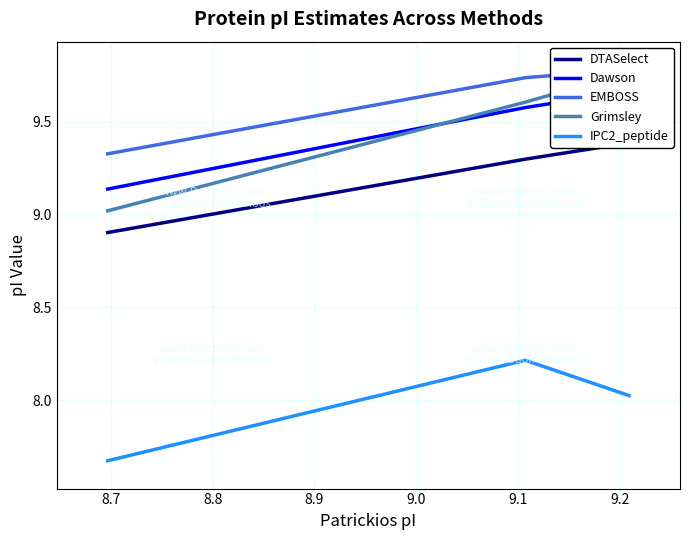

What is the maximum value for IPC2_peptide?

8.2